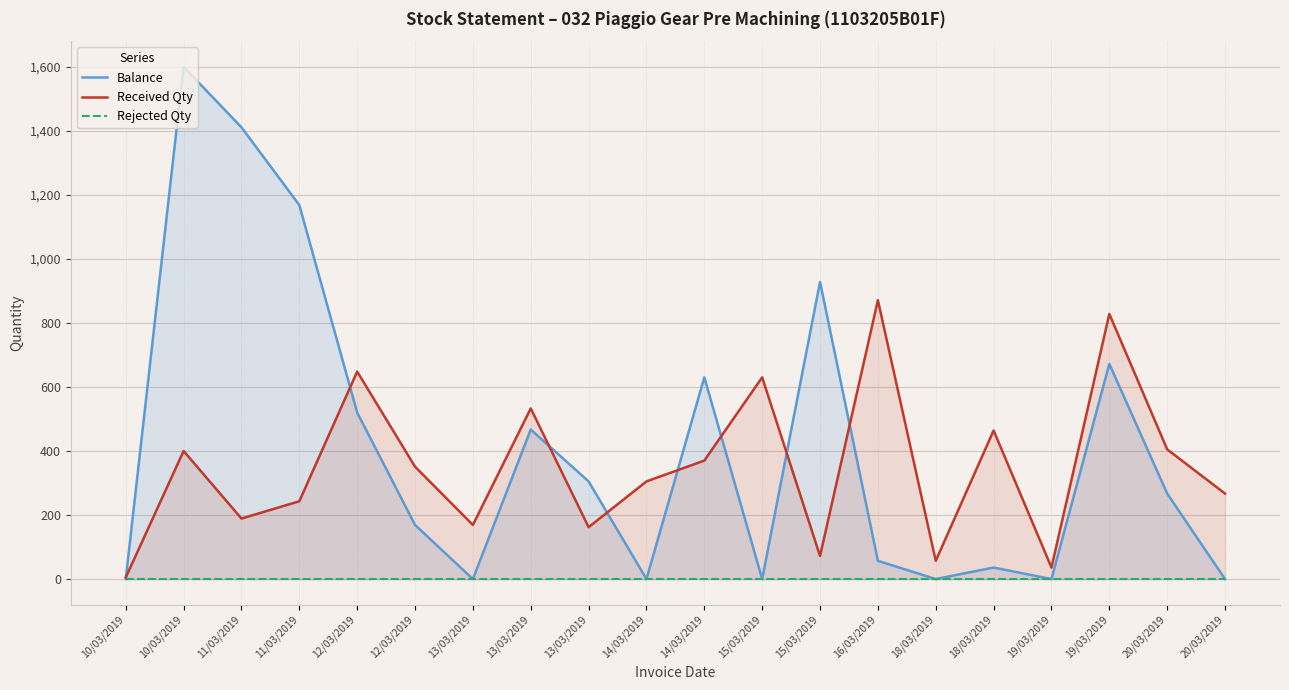

List the labels in order of Balance value, smallest first.

10/03/2019, 13/03/2019, 14/03/2019, 15/03/2019, 18/03/2019, 19/03/2019, 20/03/2019, 18/03/2019, 16/03/2019, 12/03/2019, 20/03/2019, 13/03/2019, 13/03/2019, 12/03/2019, 14/03/2019, 19/03/2019, 15/03/2019, 11/03/2019, 11/03/2019, 10/03/2019